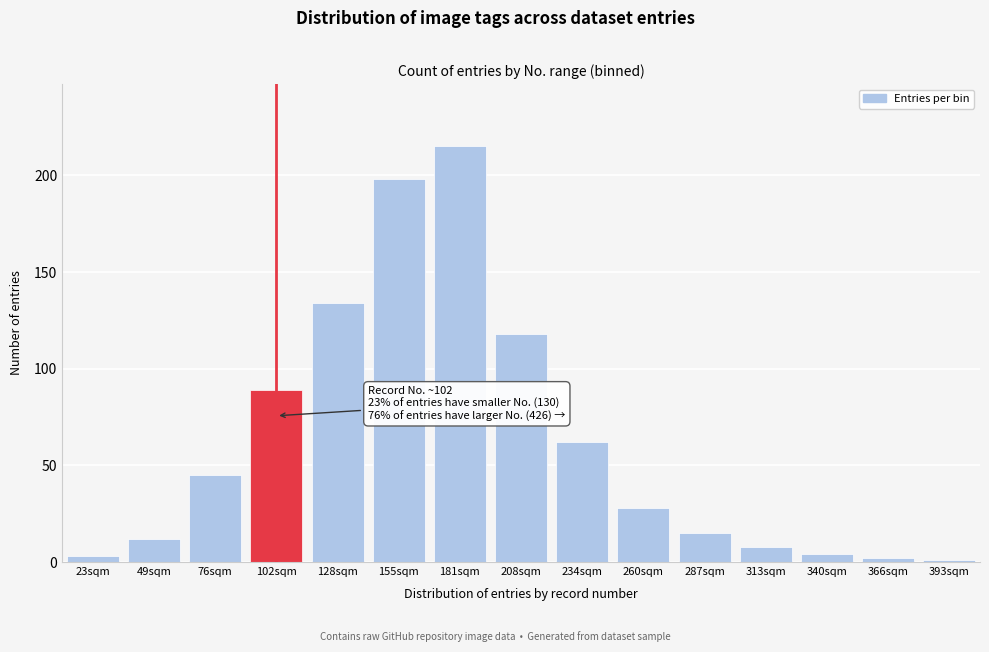

Reading left to right, extract all data points from this chart.

23sqm=3	49sqm=12	76sqm=45	102sqm=89	128sqm=134	155sqm=198	181sqm=215	208sqm=118	234sqm=62	260sqm=28	287sqm=15	313sqm=8	340sqm=4	366sqm=2	393sqm=1